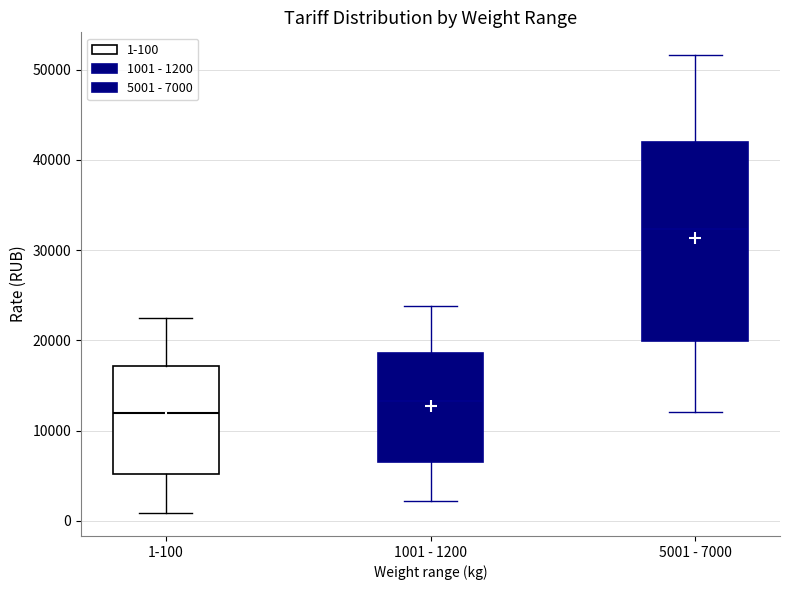

Reading left to right, transcribe this box plot: for each box, give where its median line is, the range the box spans, and where its two whiskers end, as read against the y-axis. The values are not printed on the chart, so give them approximately, as read against the axis.

1-100: median 12000, box 5000 to 17000, whiskers 1000 to 22000
1001 - 1200: median 13000, box 7000 to 19000, whiskers 2000 to 24000
5001 - 7000: median 32000, box 20000 to 42000, whiskers 12000 to 52000